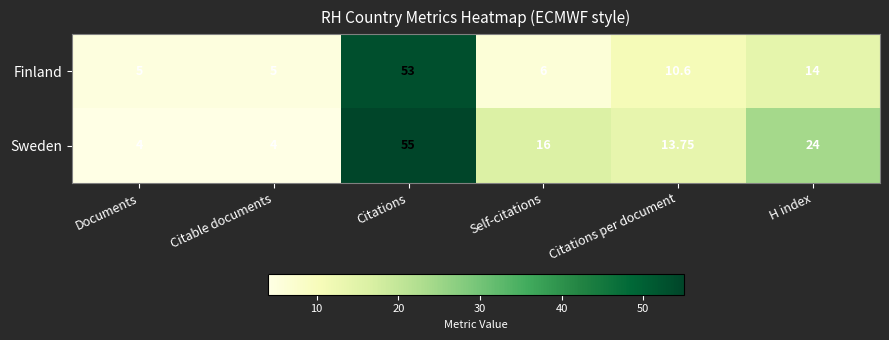

Which series has the widest spread of values?

Sweden